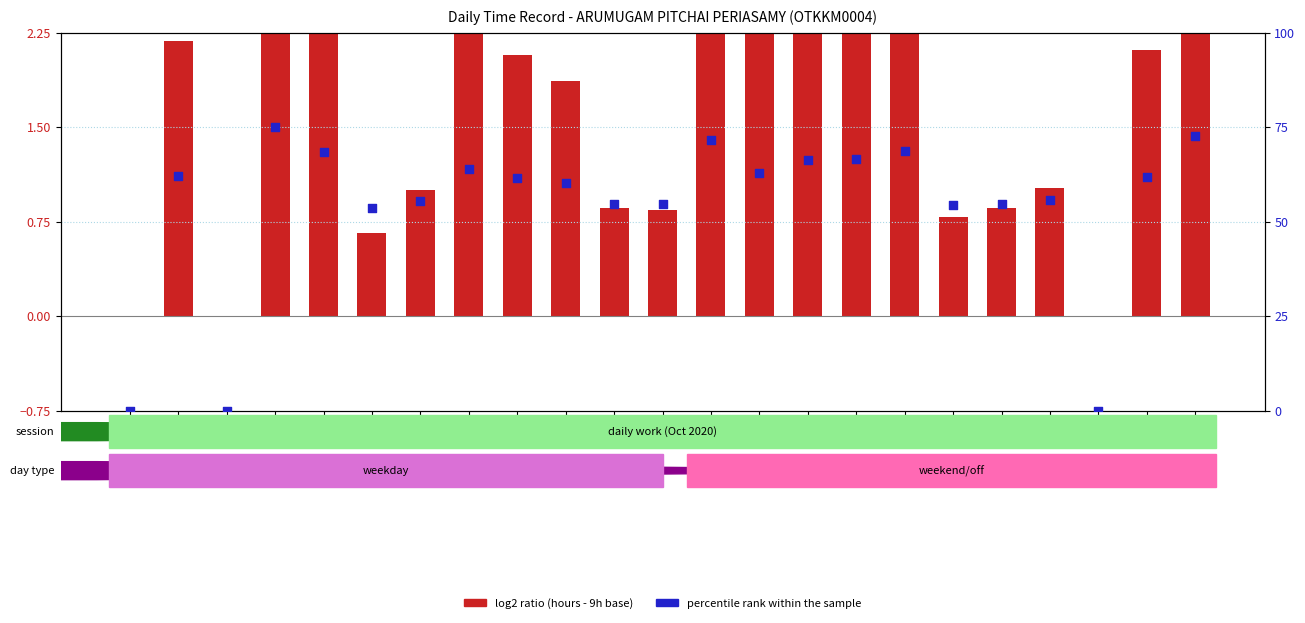

Which series has the widest spread of Y values?

percentile rank within the sample